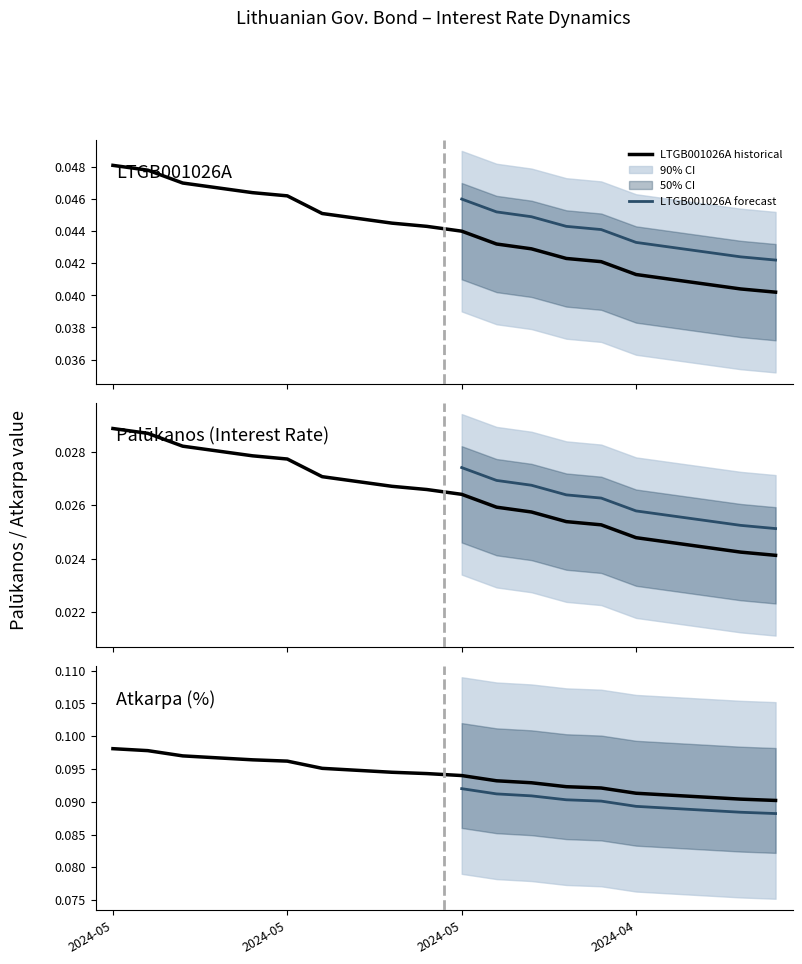

Is the value of Palūkanos_upper at 2024-04-19 greater than the value of Palūkanos at 2024-04-22?

Yes